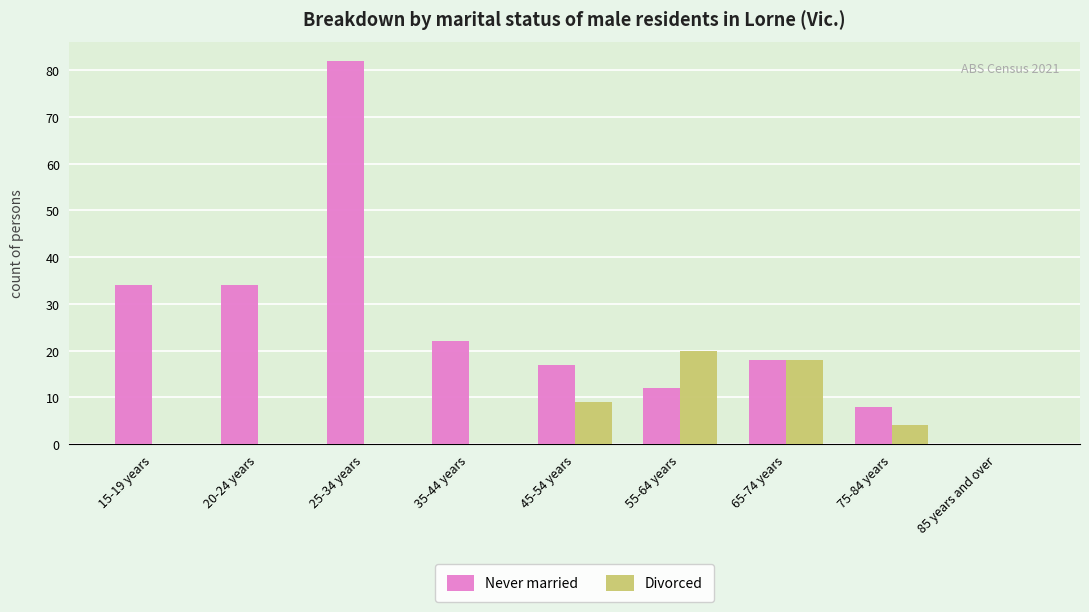

At which category is the sum across all series the highest?

25-34 years